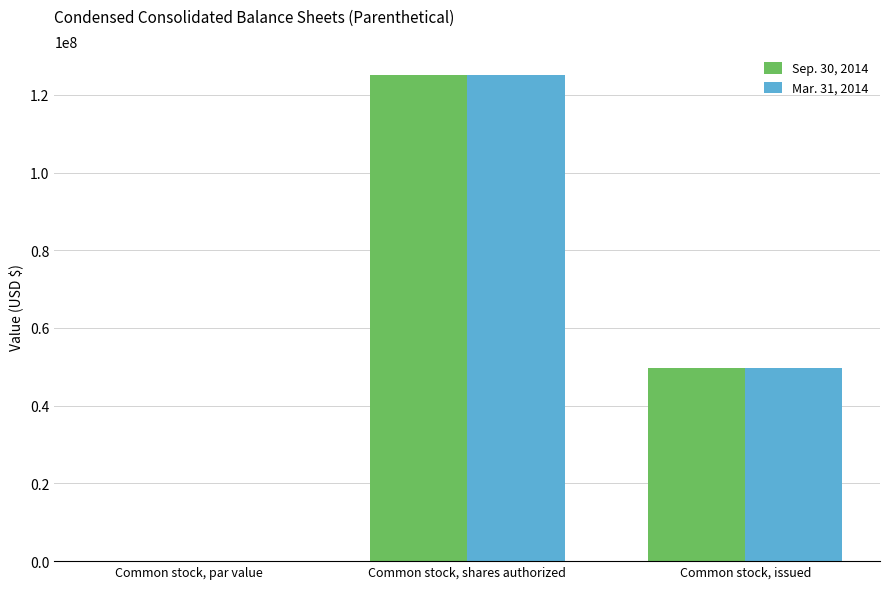

What is the maximum value shown in the chart?

125000000.0